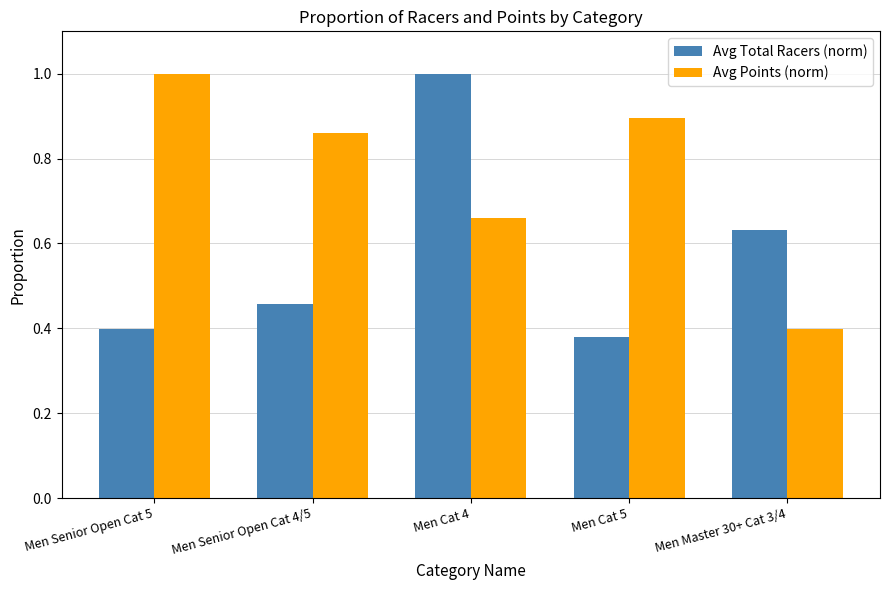

How many bars are there in total?

10